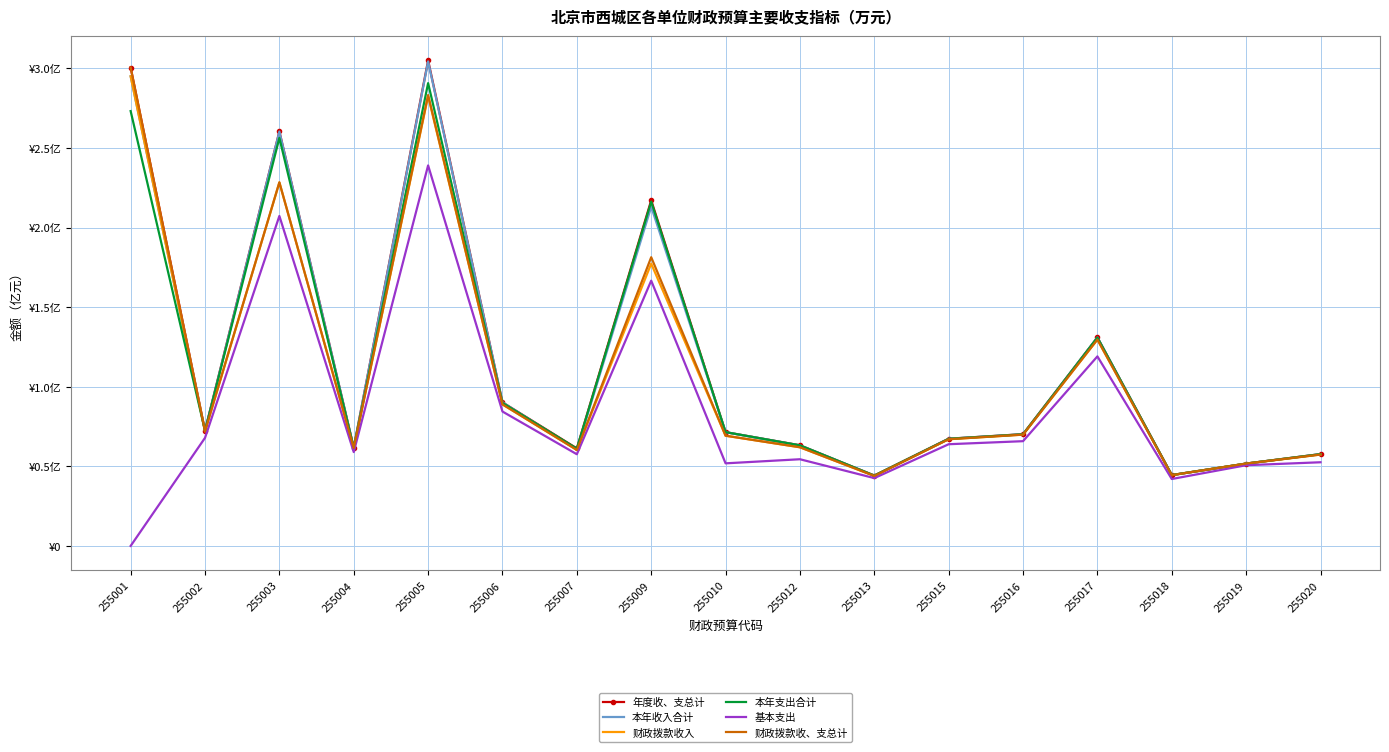

What are all the series names shown in the legend?

年度收、支总计, 本年收入合计, 财政拨款收入, 本年支出合计, 基本支出, 财政拨款收、支总计